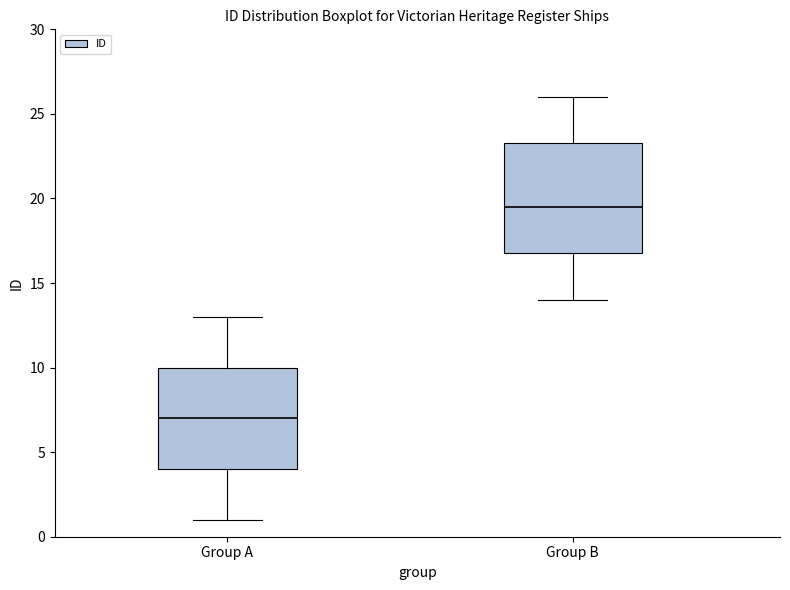

Reading left to right, transcribe this box plot: for each box, give where its median line is, the range the box spans, and where its two whiskers end, as read against the y-axis. The values are not printed on the chart, so give them approximately, as read against the axis.

Group A: median 7.0, box 4.0 to 10.0, whiskers 1.0 to 13.0
Group B: median 19.5, box 17.0 to 23.5, whiskers 14.0 to 26.0